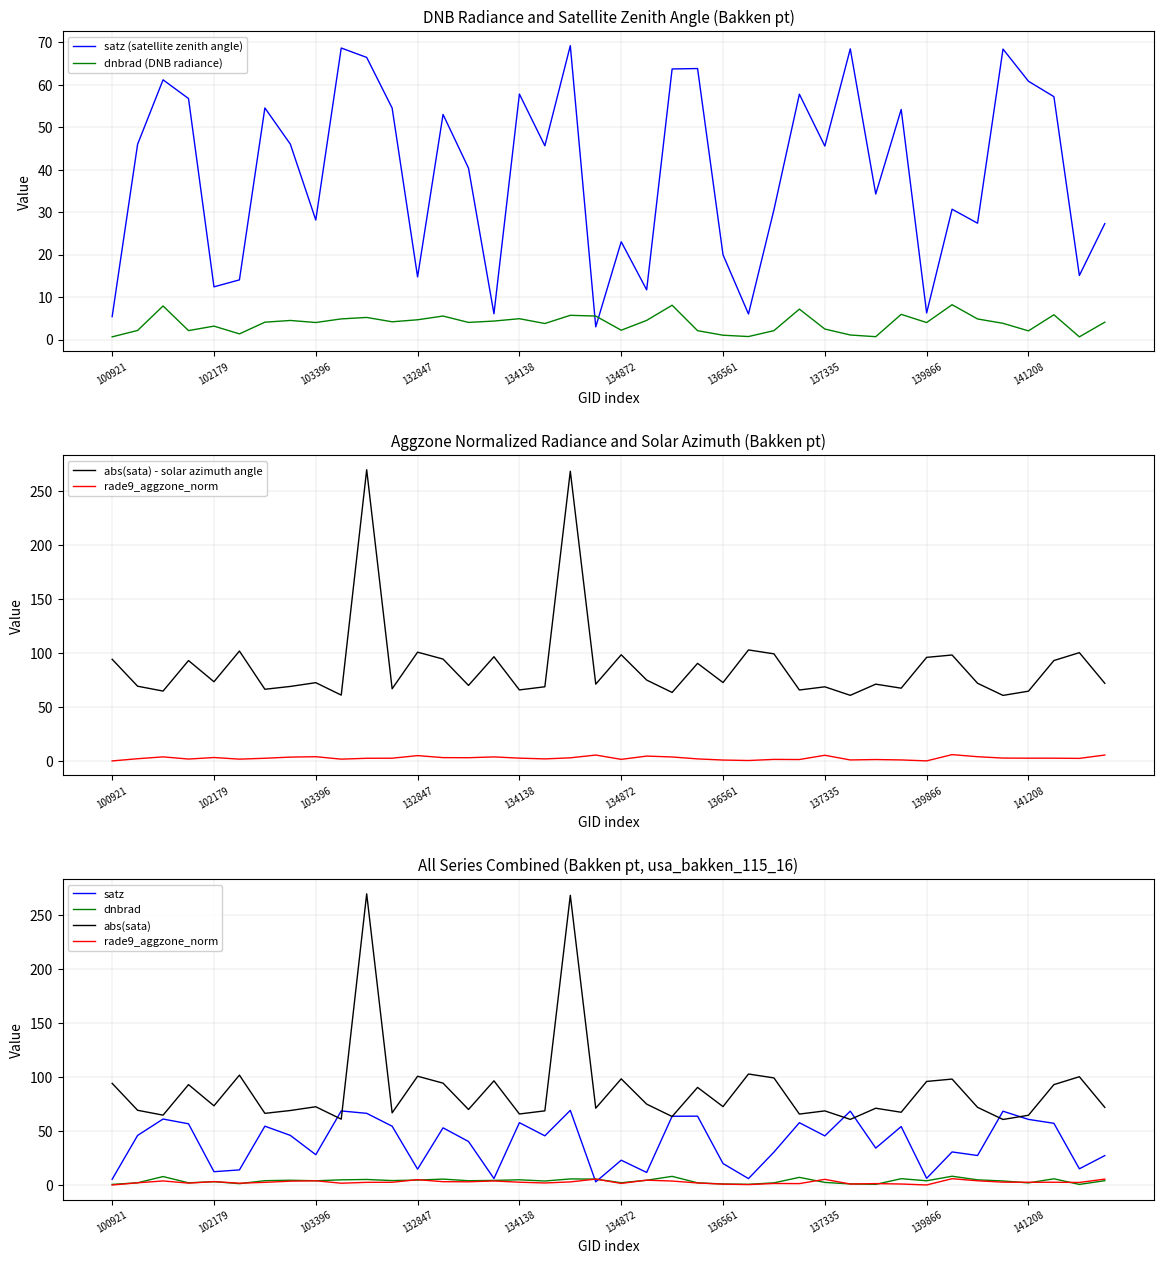

What is the highest value of the satz (satellite zenith angle) series?

69.2